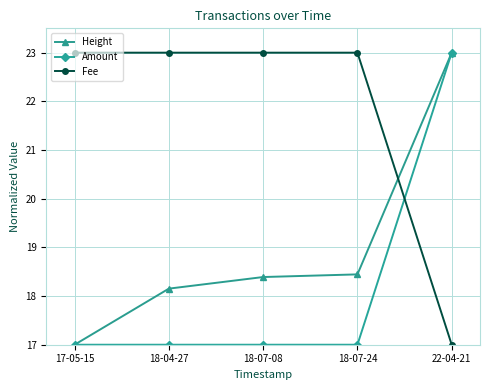

Which category has the lowest value in the Height series?

17-05-15